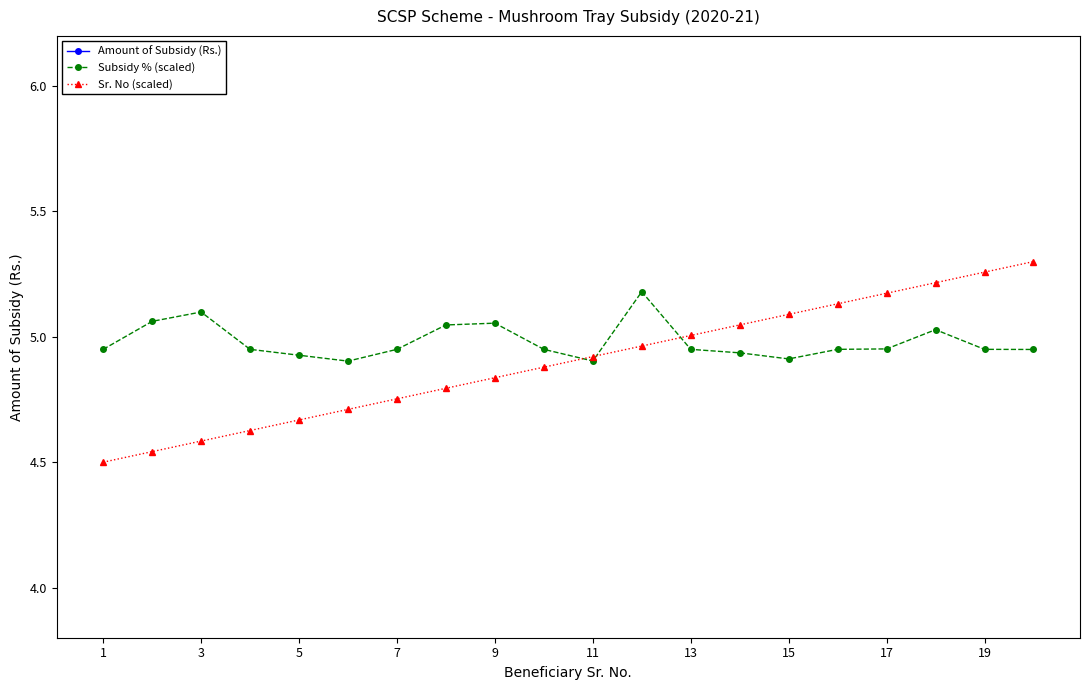

The value of Sr. No (scaled) at 15 is 7.5. True or false?

False